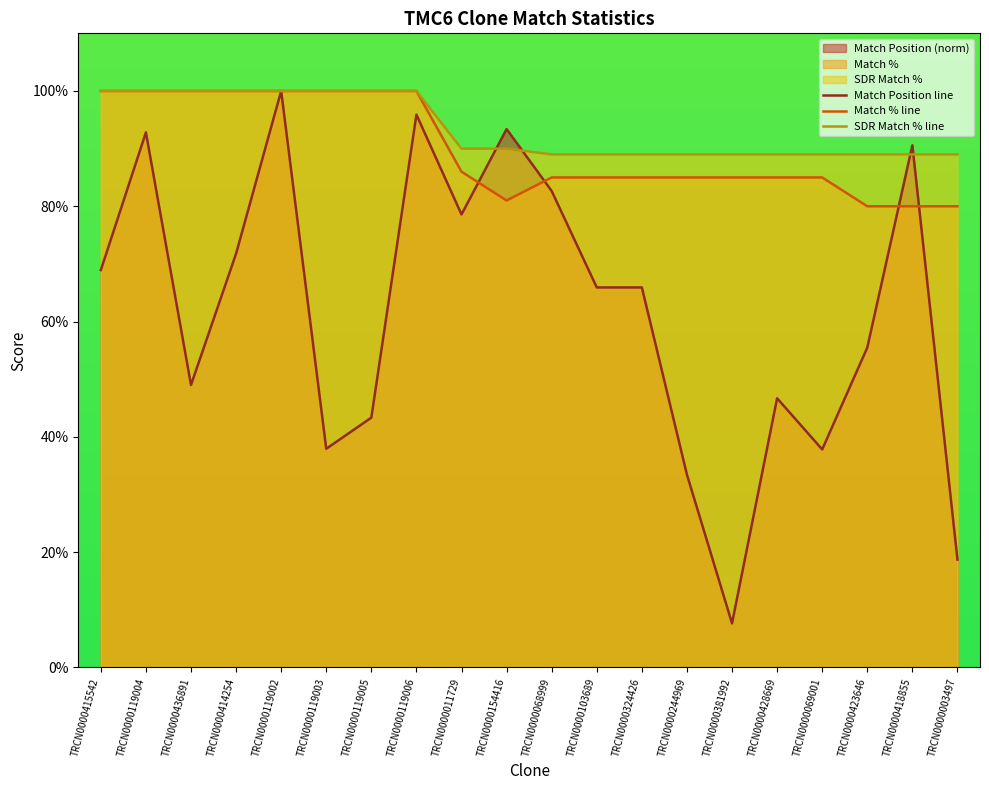

How many lines are shown in the chart?

3